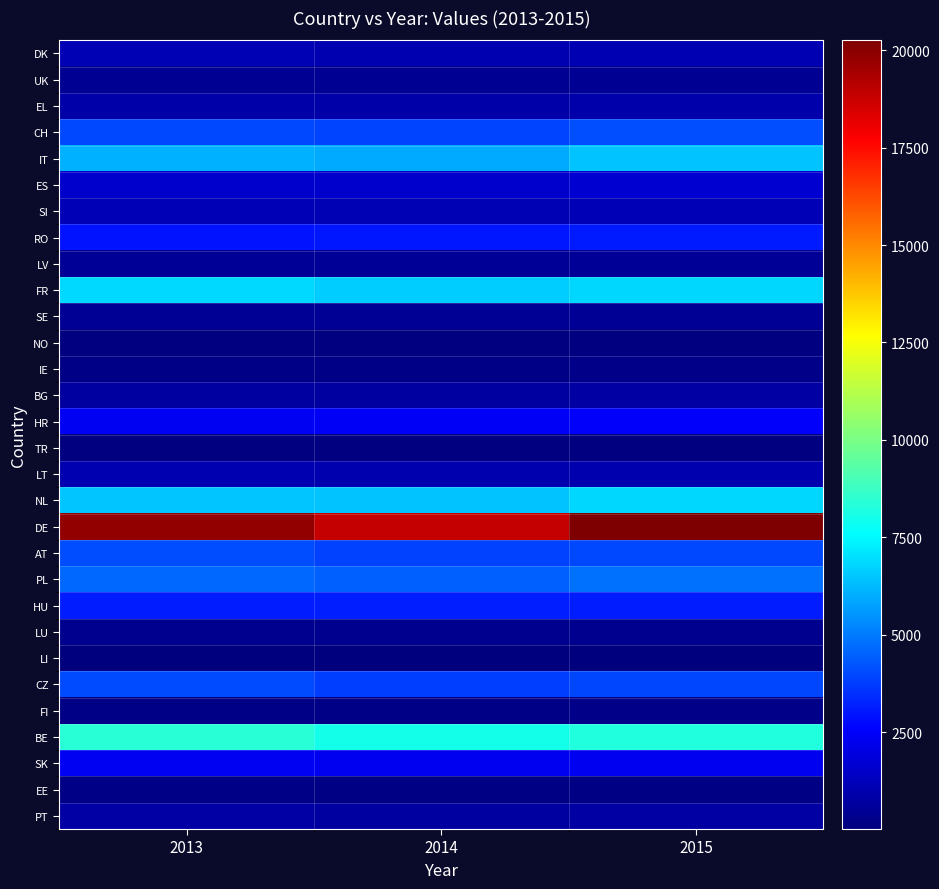

What is the spread (max minus min) of values at 2015?

20230